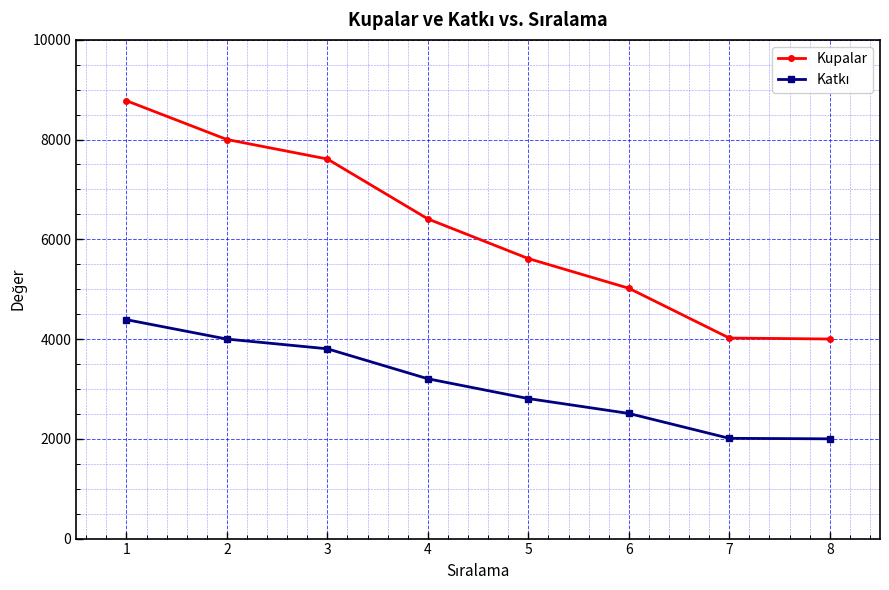

What is the value of the Kupalar point at the 4th from the left?

6409